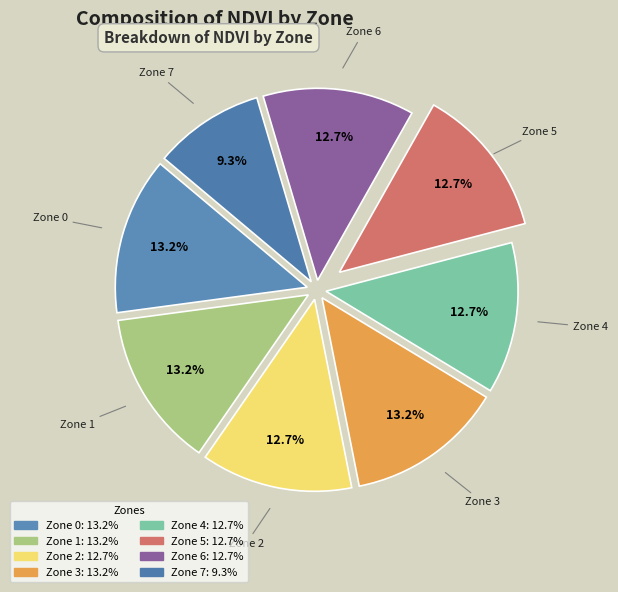

How many slices are in this pie chart?

8